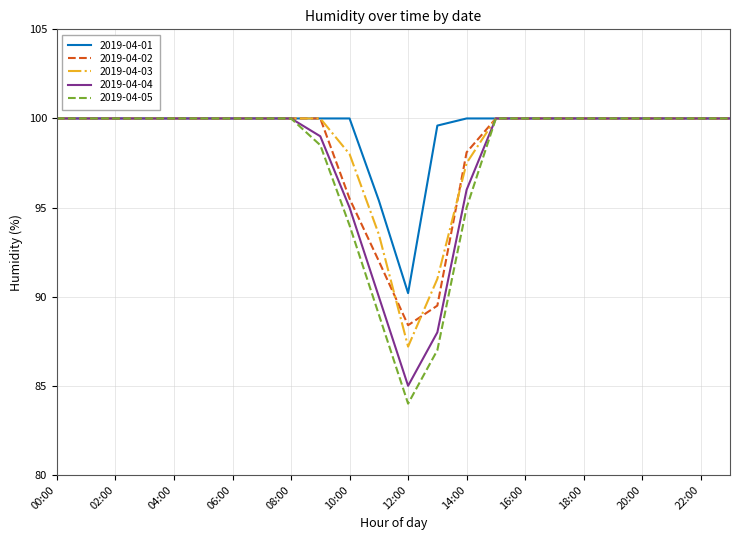

What is the difference between the maximum and minimum values in the 2019-04-02 series?

11.6